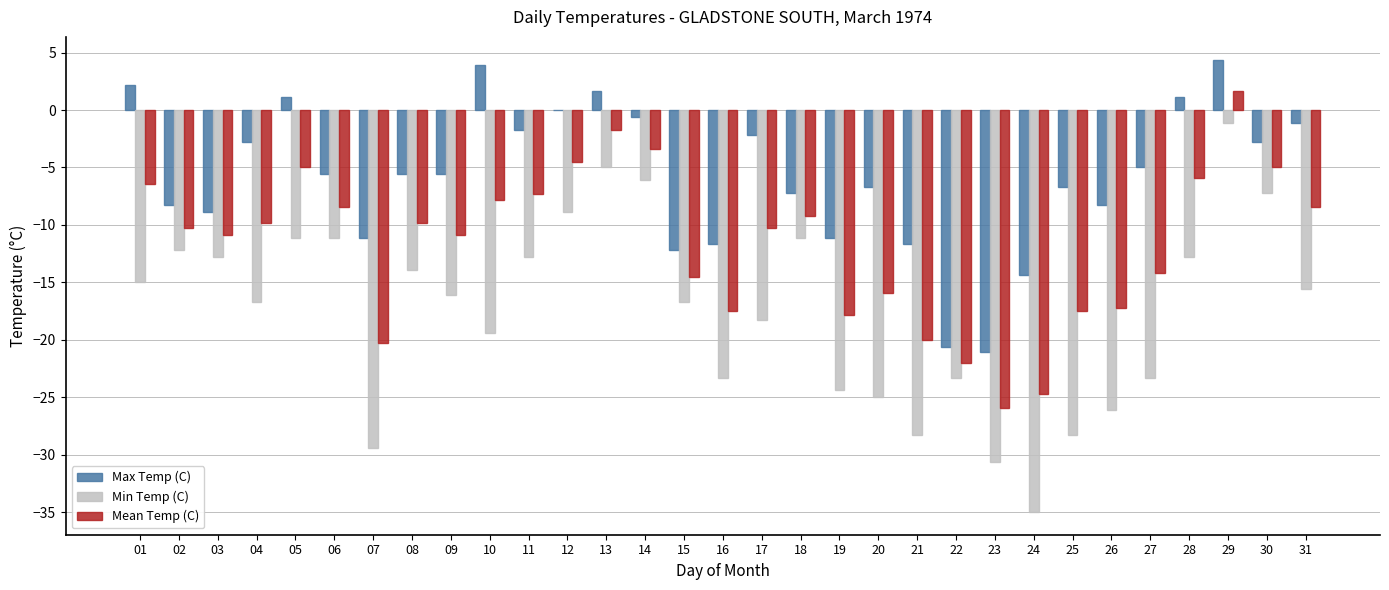

The value of Min Temp (C) at 14 is -6.1. True or false?

True